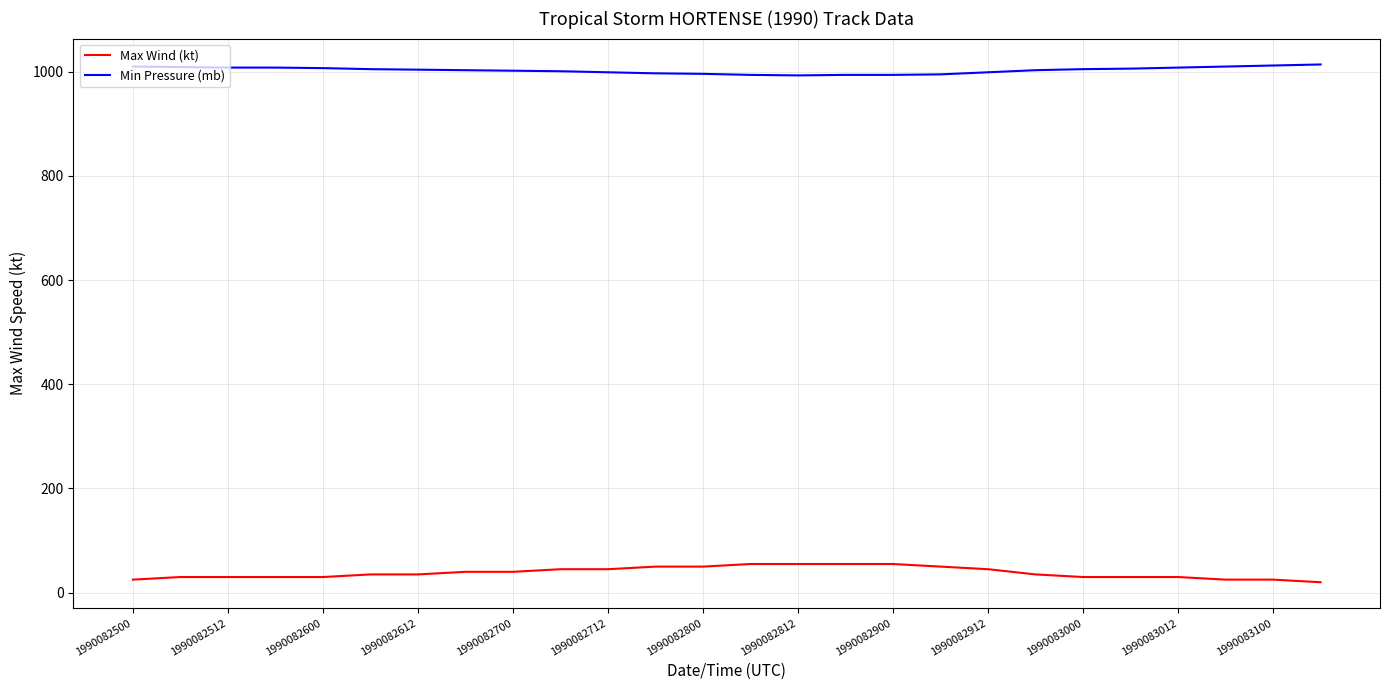

Which series has the widest spread of values?

Max Wind (kt)